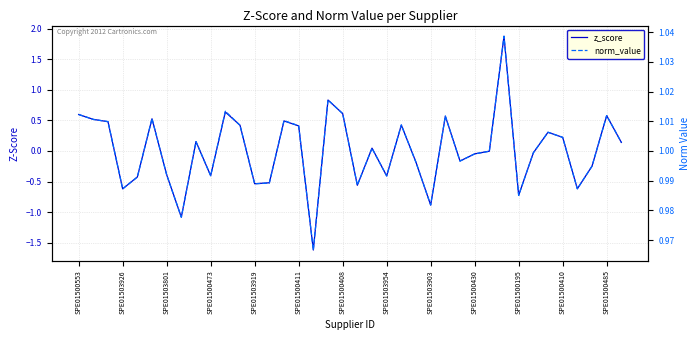

What is the approximate value of norm_value at SPE01500473?

1.0